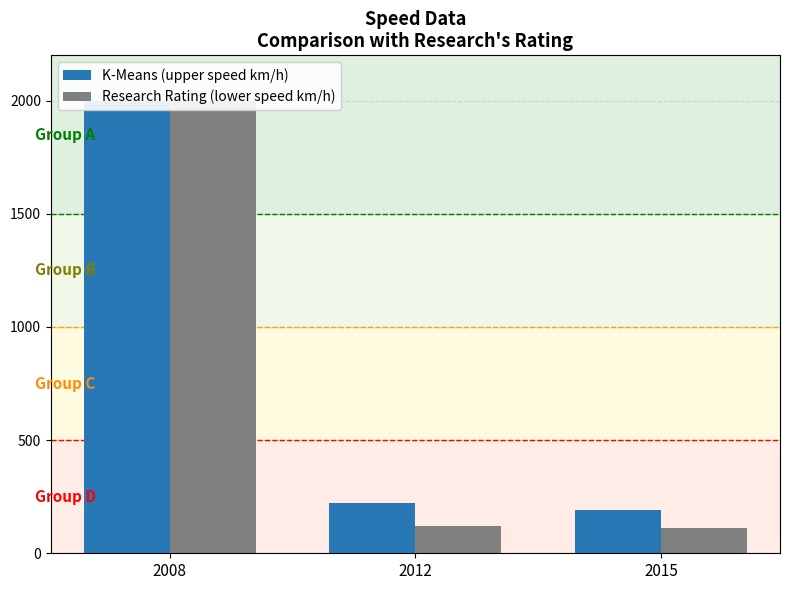

How many bars are there in total?

6